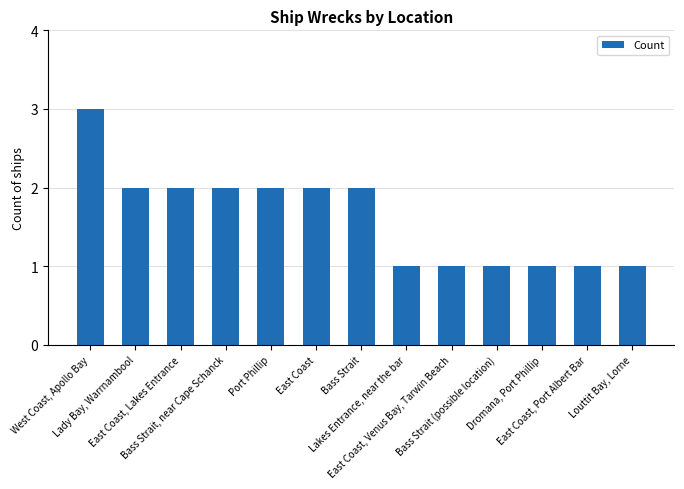

What is the sum of all values?

21